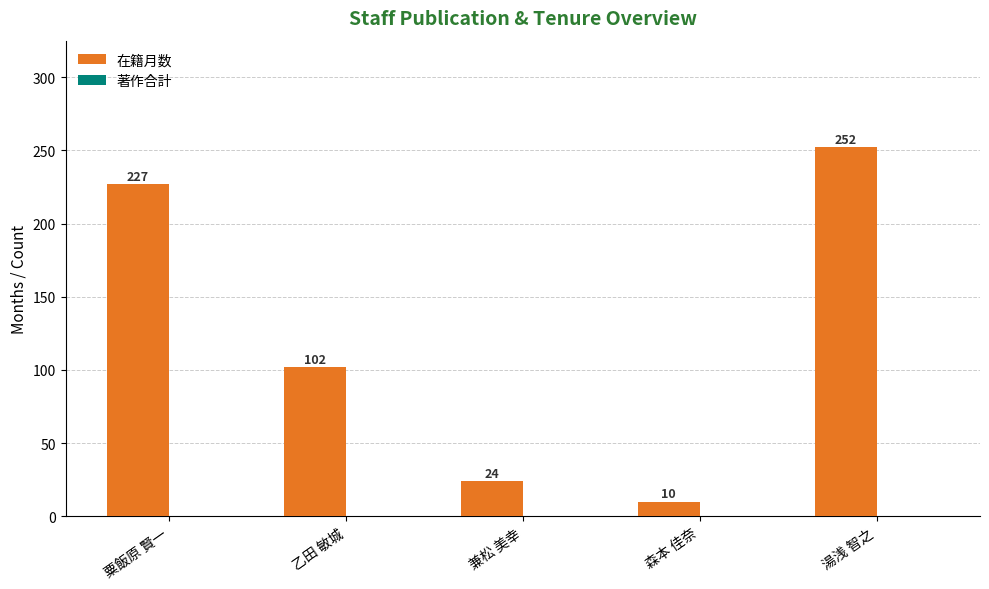

Which label corresponds to the smallest value in the chart?

森本 佳奈